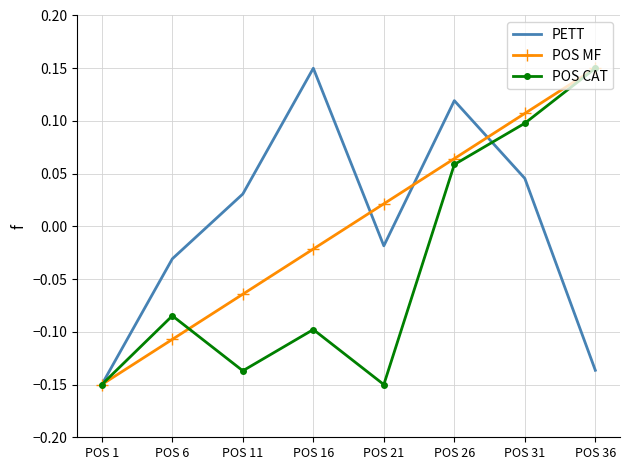

What is the difference between the highest and lowest values at POS 36?

0.3